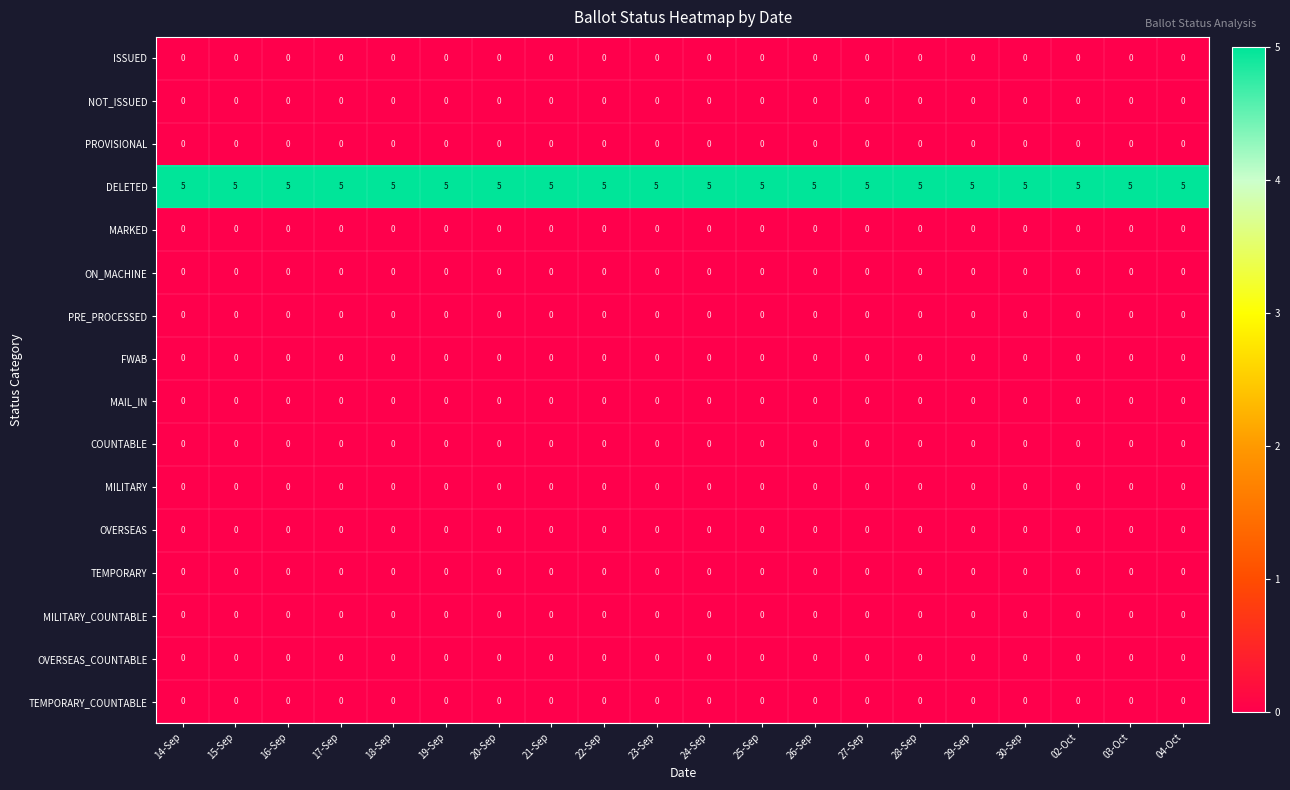

The OVERSEAS_COUNTABLE series shows 0 at 02-Oct. True or false?

True